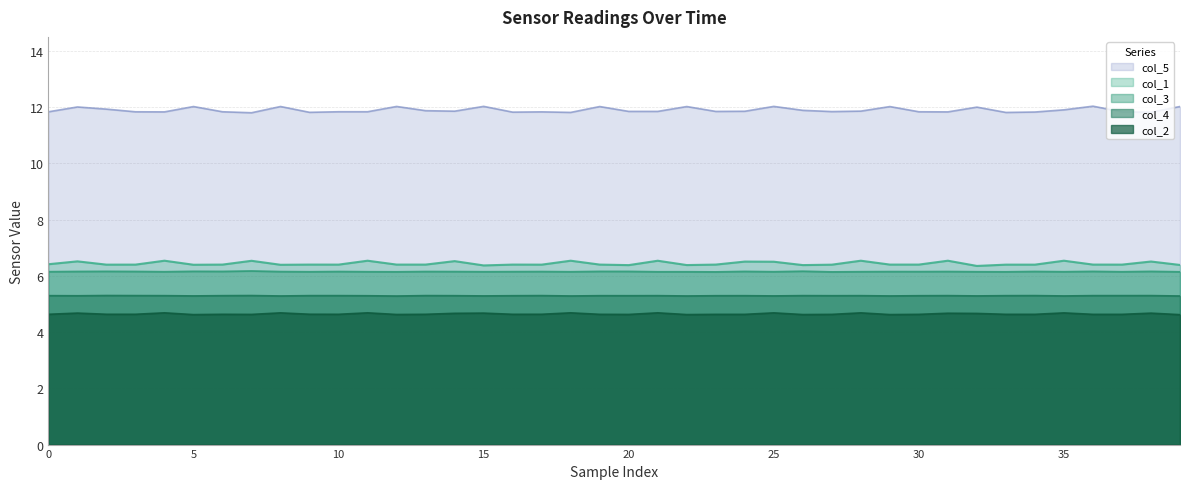

Which series has the largest range (max minus min)?

col_5